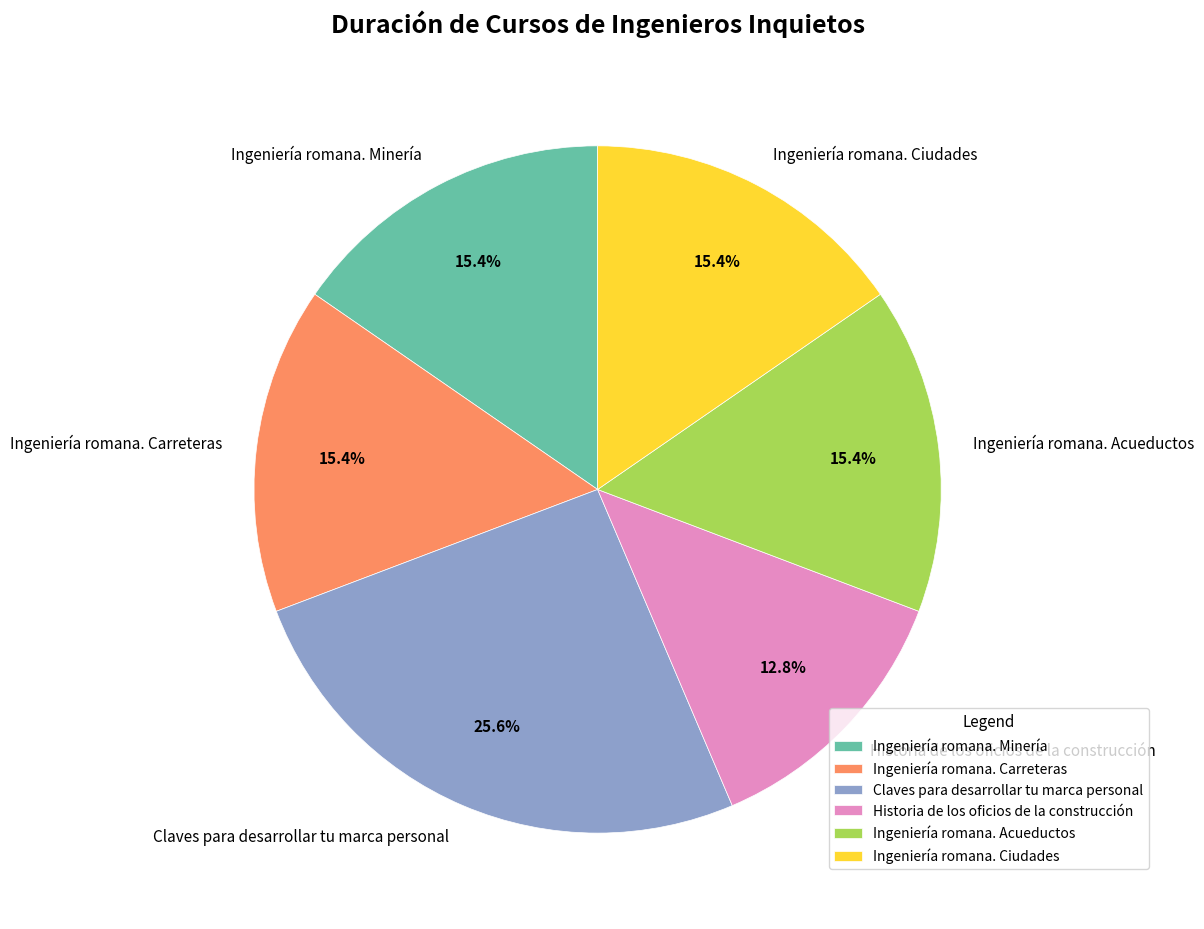

Is there any slice that represents more than half of the pie?

No